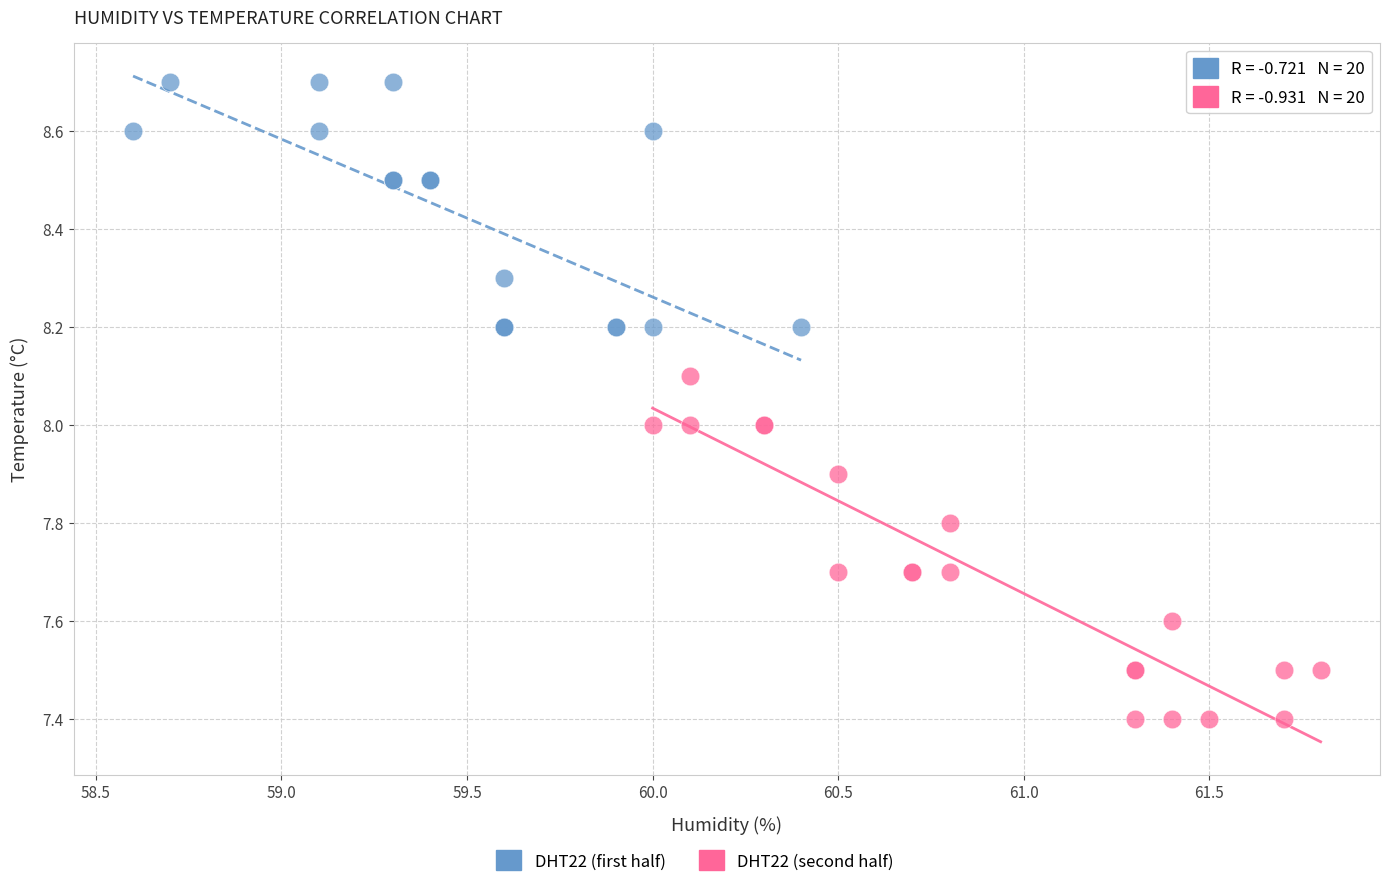

Which series has the widest spread of Y values?

DHT22 (second half)